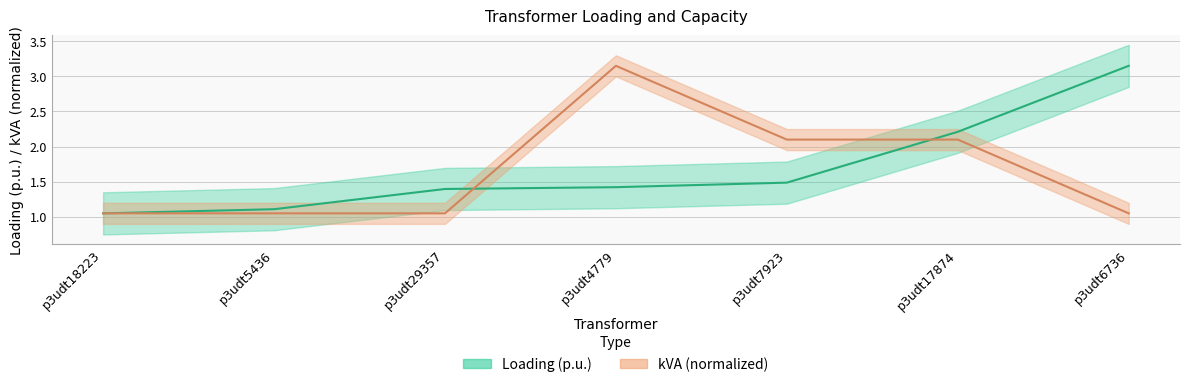

At how many categories does at least one series exceed 1?

7